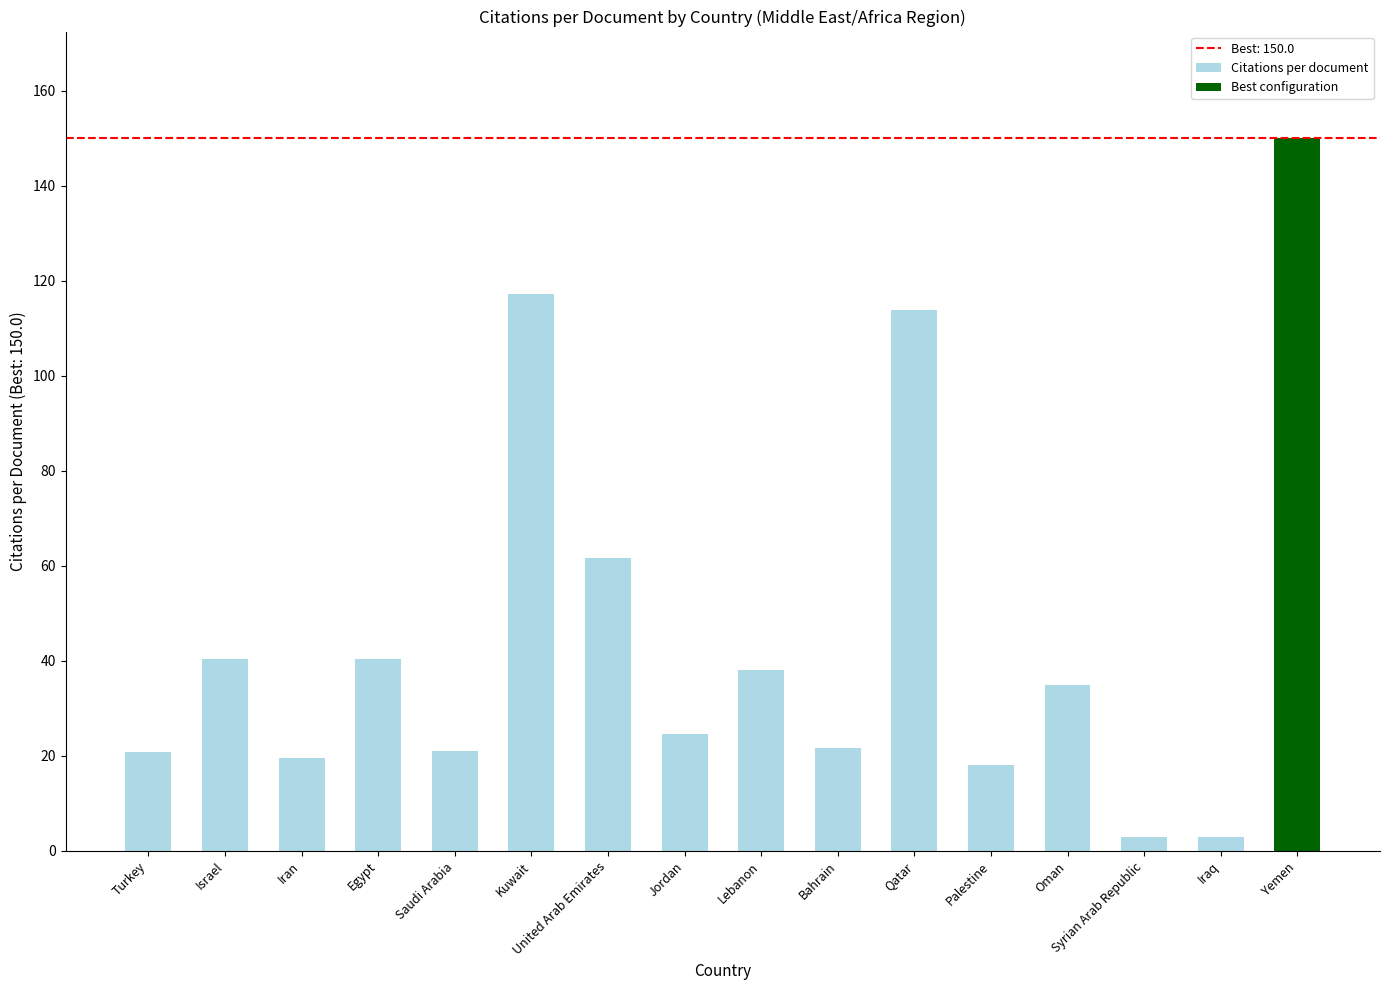

List the labels in order of value, largest first.

Yemen, Kuwait, Qatar, United Arab Emirates, Egypt, Israel, Lebanon, Oman, Jordan, Bahrain, Saudi Arabia, Turkey, Iran, Palestine, Syrian Arab Republic, Iraq